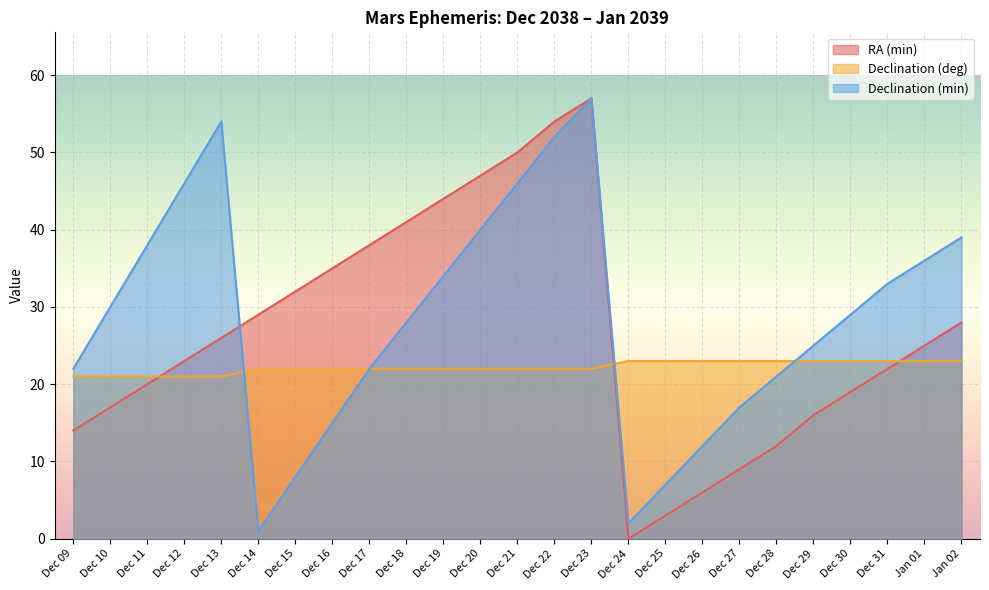

What value does the RA (min) series have at Dec 10, to the nearest 5?

15